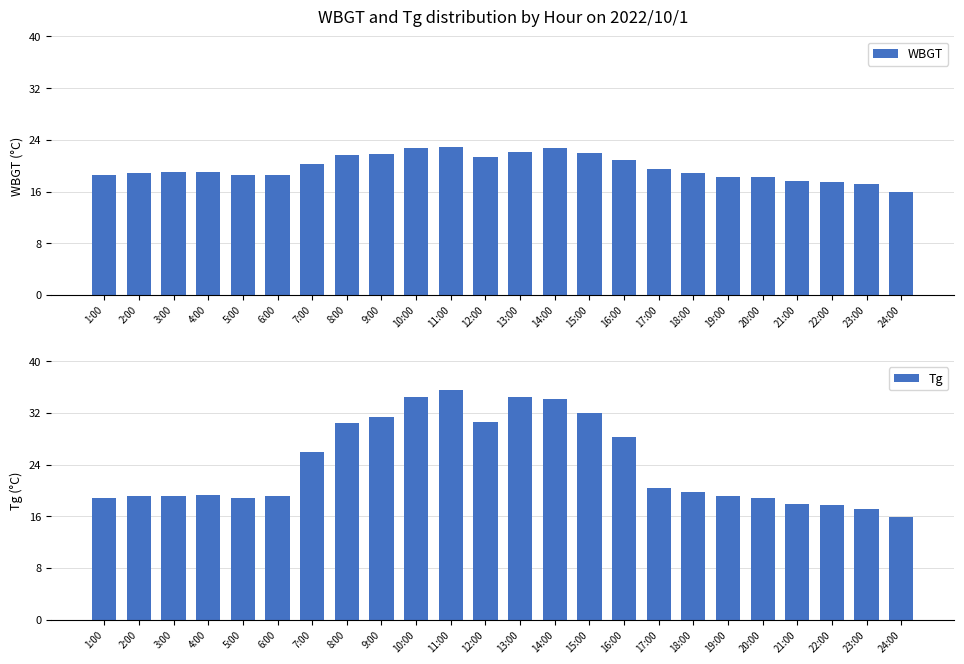

What is the lowest value of the WBGT series?

15.9